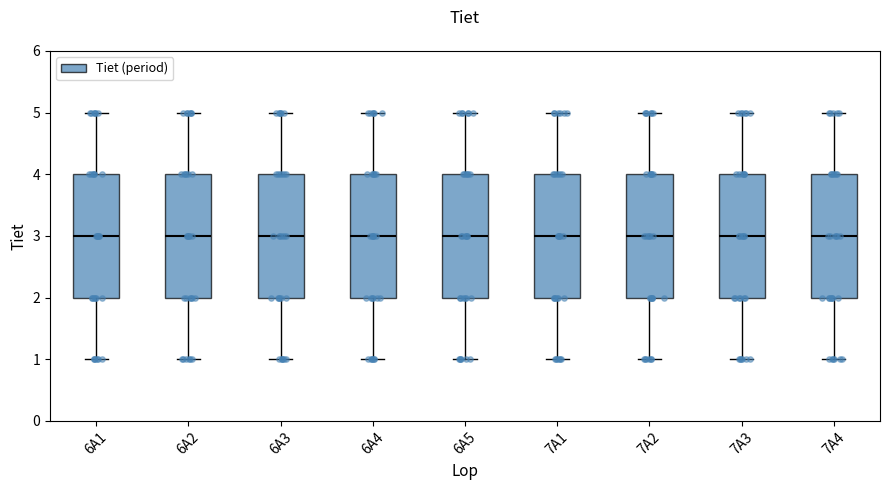

Where is the upper edge of the box for 6A3 on the y-axis? The values are not printed on the chart, so give them approximately, as read against the axis.

4